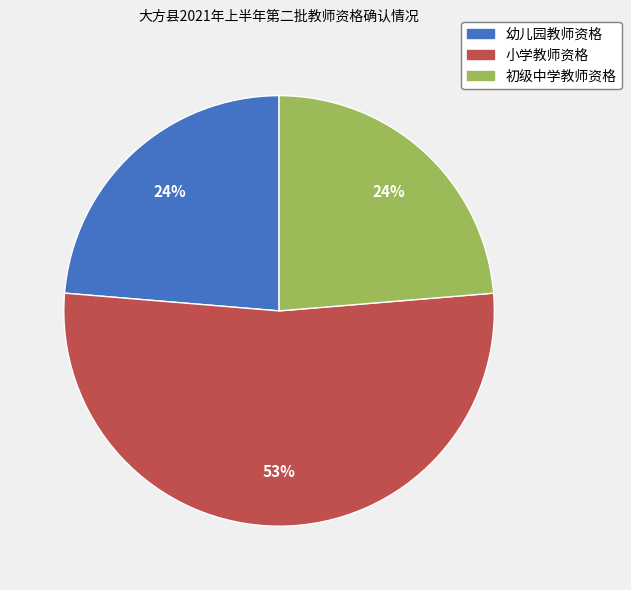

How many slices are in this pie chart?

3